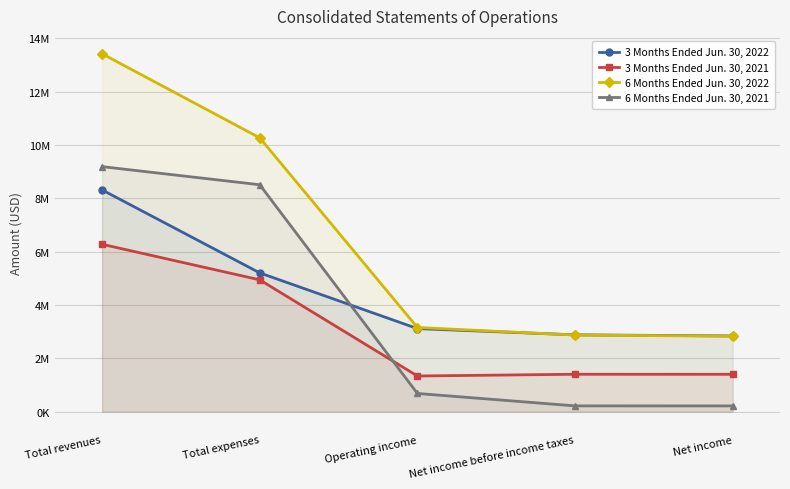

List the series in order of their peak value, lowest first.

3 Months Ended Jun. 30, 2021, 3 Months Ended Jun. 30, 2022, 6 Months Ended Jun. 30, 2021, 6 Months Ended Jun. 30, 2022